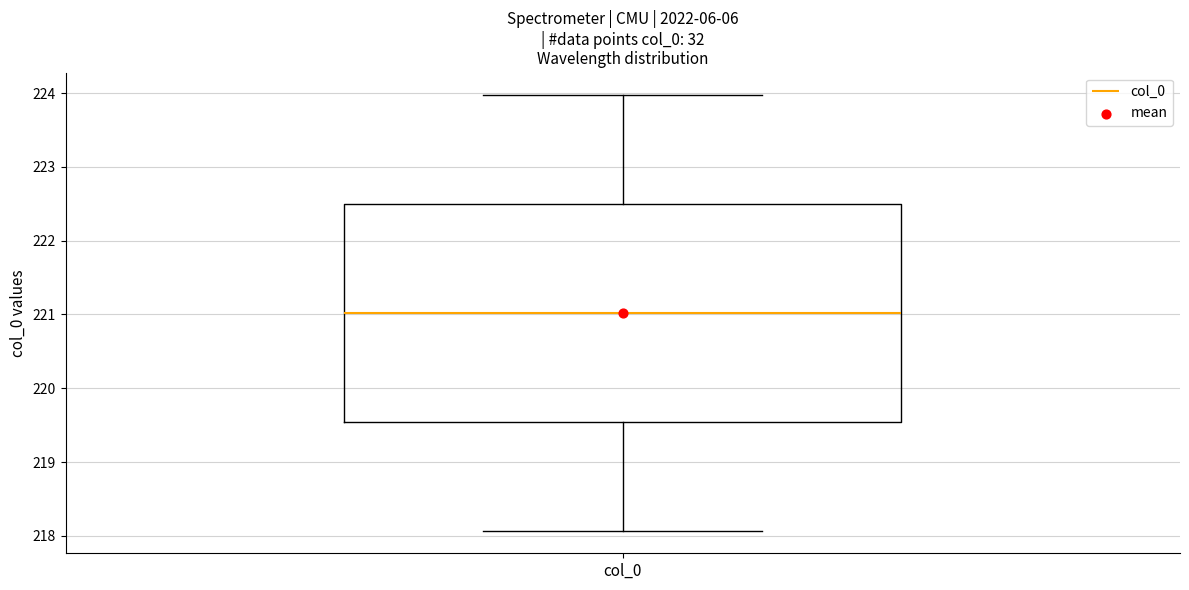

Transcribe this box plot: give where the median line is, the range the box spans, and where the two whiskers end, as read against the y-axis. The values are not printed on the chart, so give them approximately, as read against the axis.

median 221.0, box 219.5 to 222.5, whiskers 218.1 to 224.0